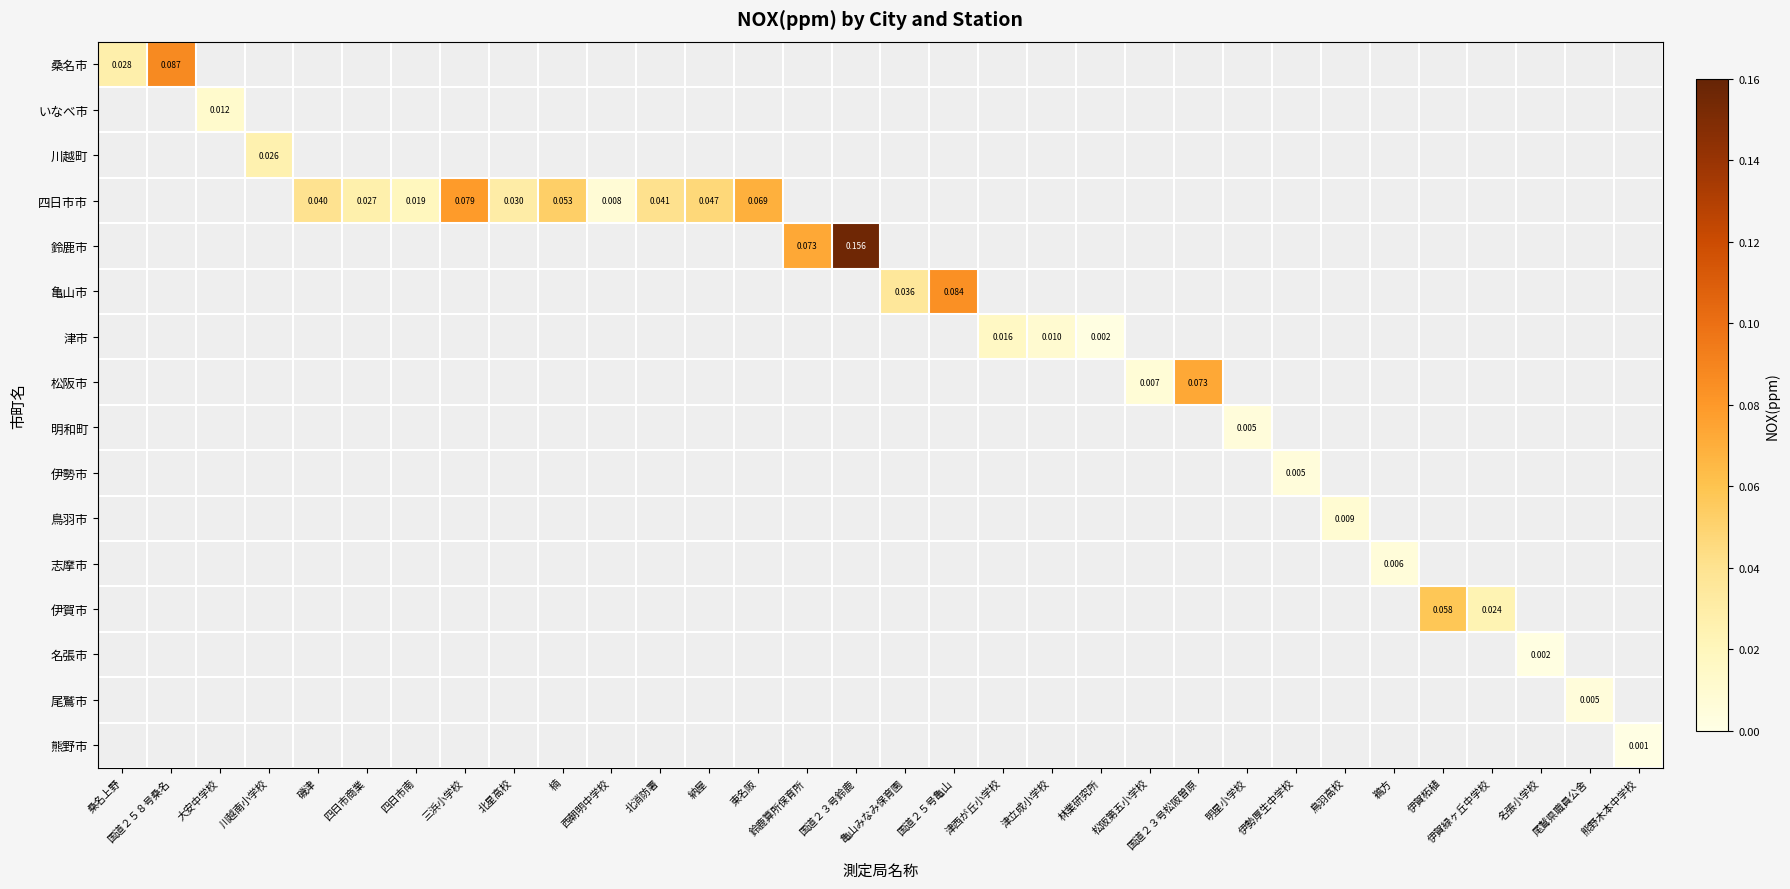

How many categories are shown in the chart?

32